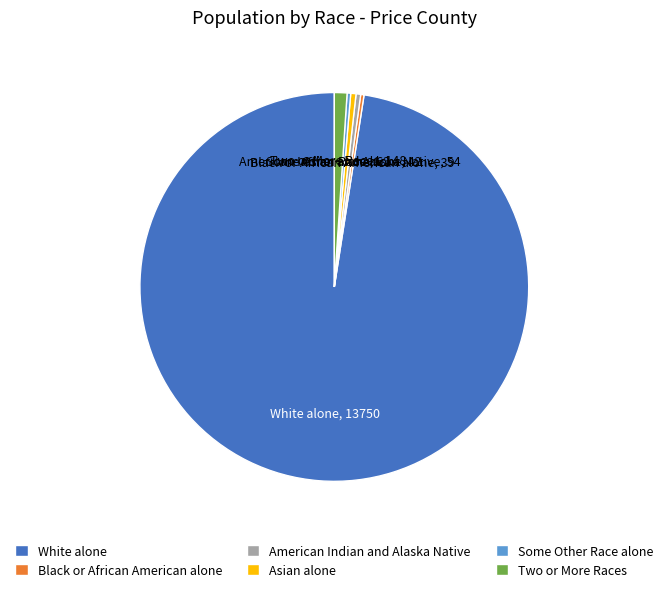

Do Asian alone and Two or More Races together represent more than half of the pie?

No